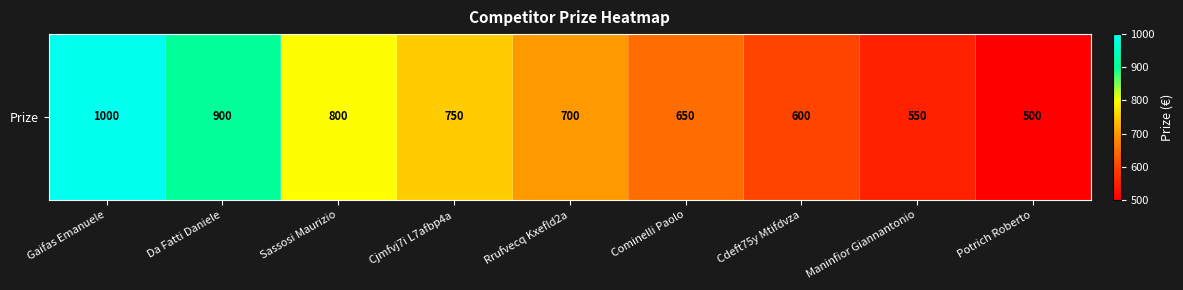

At which label does the data first exceed 700?

Gaifas Emanuele